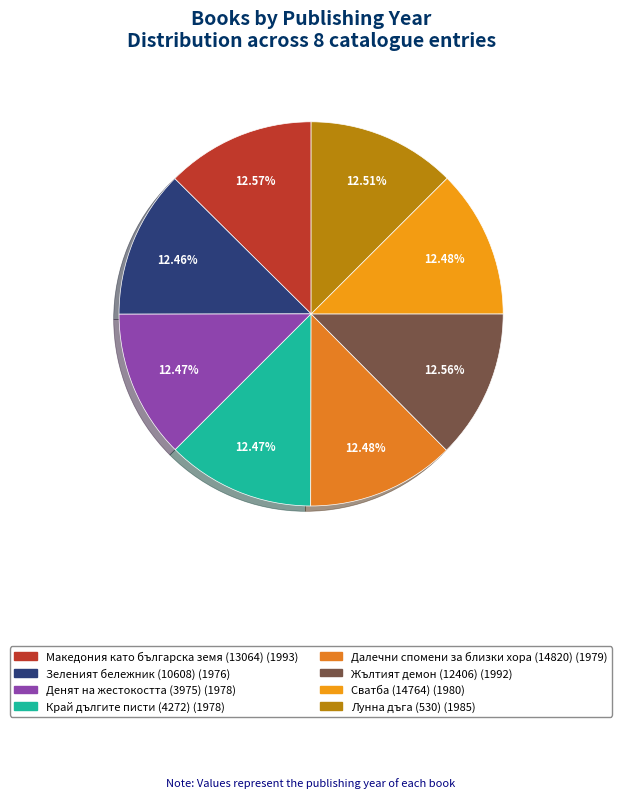

To the nearest percent, what is the average slice percentage?

12%